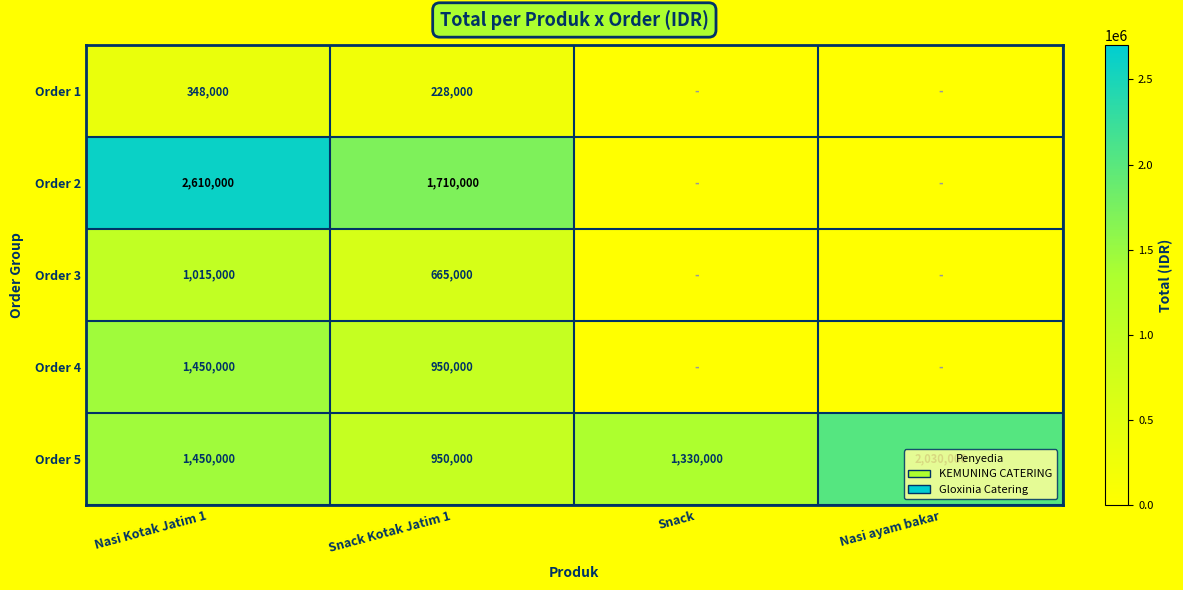

What is the sum of the Order 2 values at Nasi Kotak Jatim 1 and Snack Kotak Jatim 1?

4320000